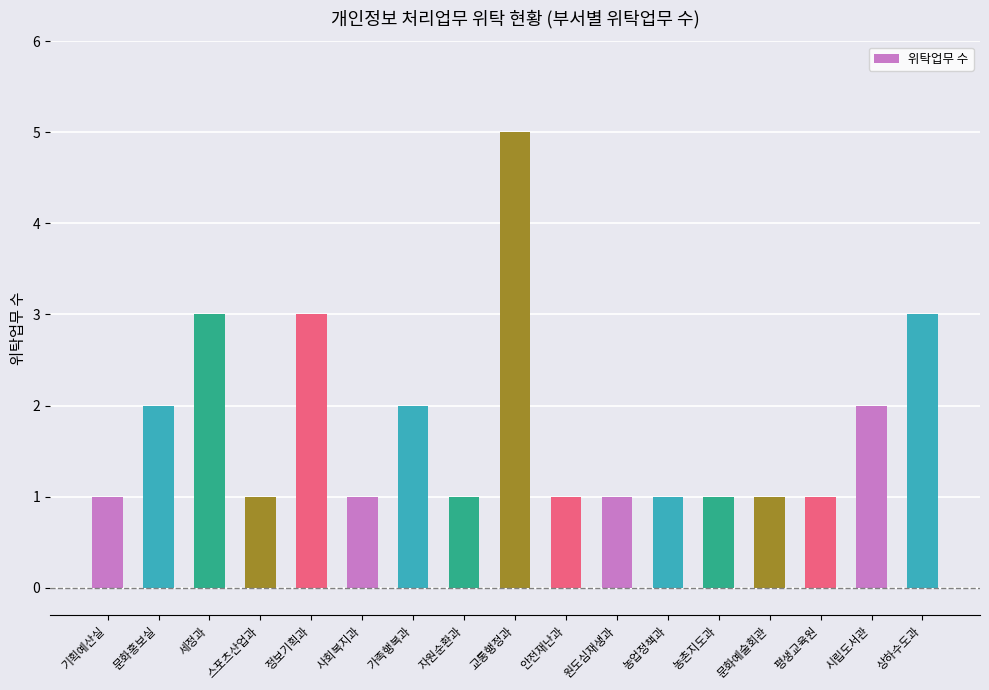

Count the number of data series in this chart.

1